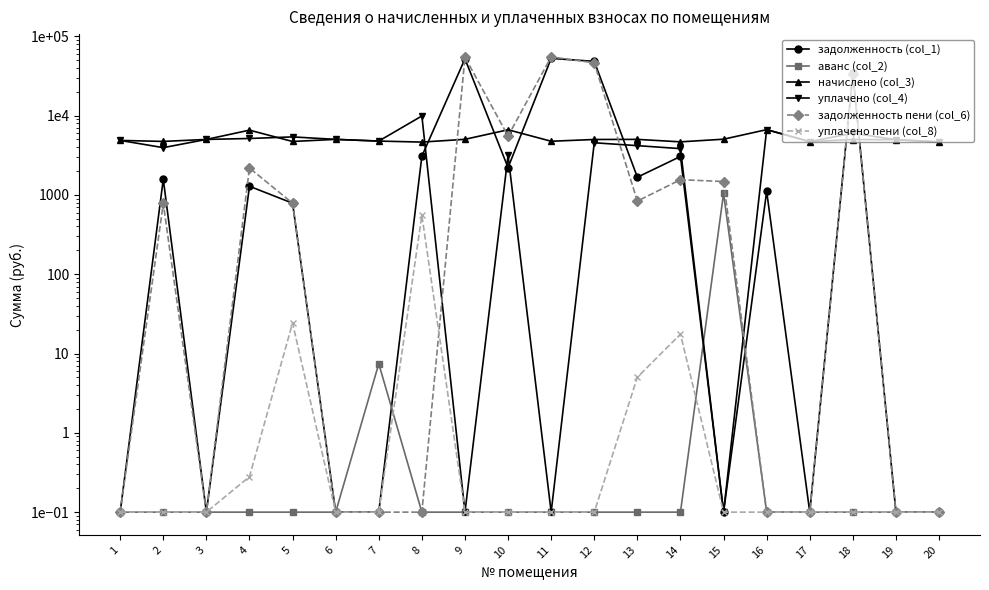

Which series has the largest total across all categories?

задолженность пени (col_6)